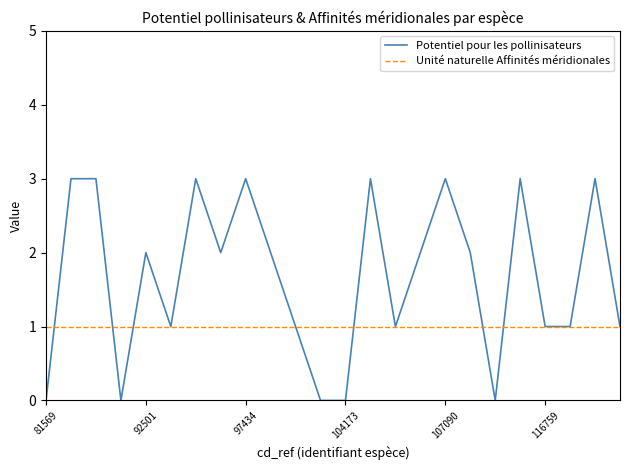

Which series has the widest spread of values?

Potentiel pour les pollinisateurs